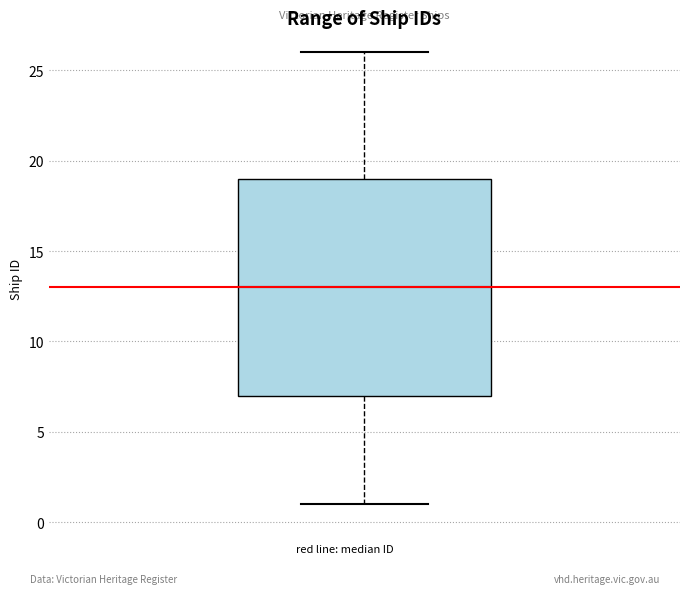

Where does the median line of the box sit on the y-axis? The values are not printed on the chart, so give them approximately, as read against the axis.

13